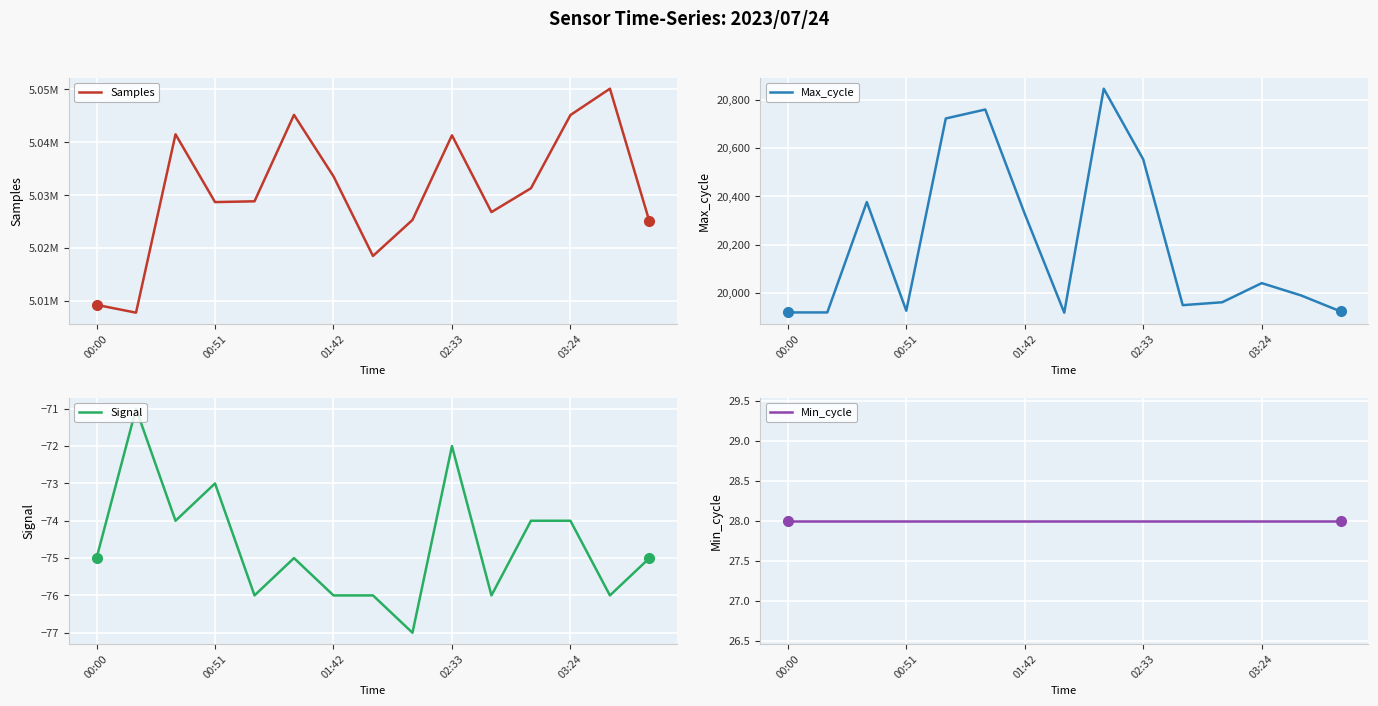

The value of Max_cycle at 03:24 is 20042. True or false?

True